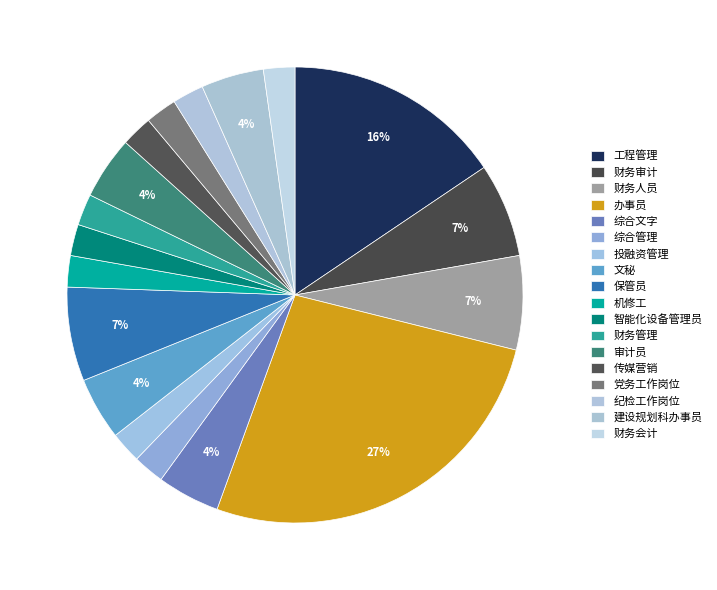

Combined, do 文秘 and 综合文字 account for over 50%?

No